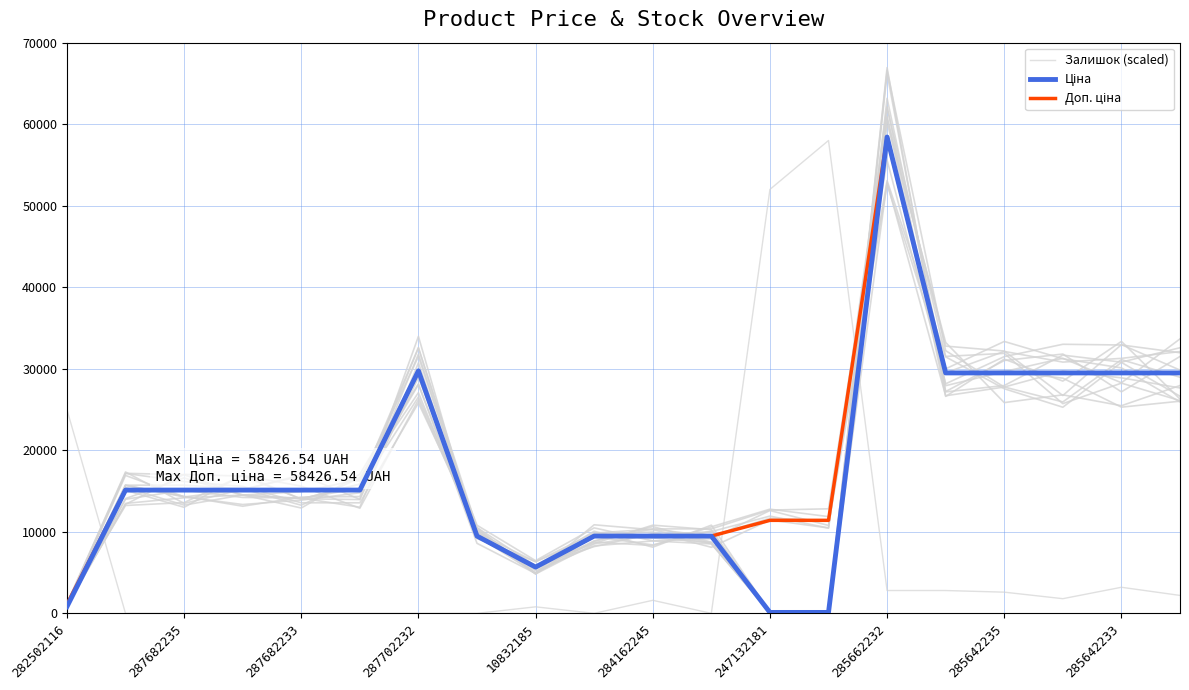

What is the total value across all series at 17?

60783.0